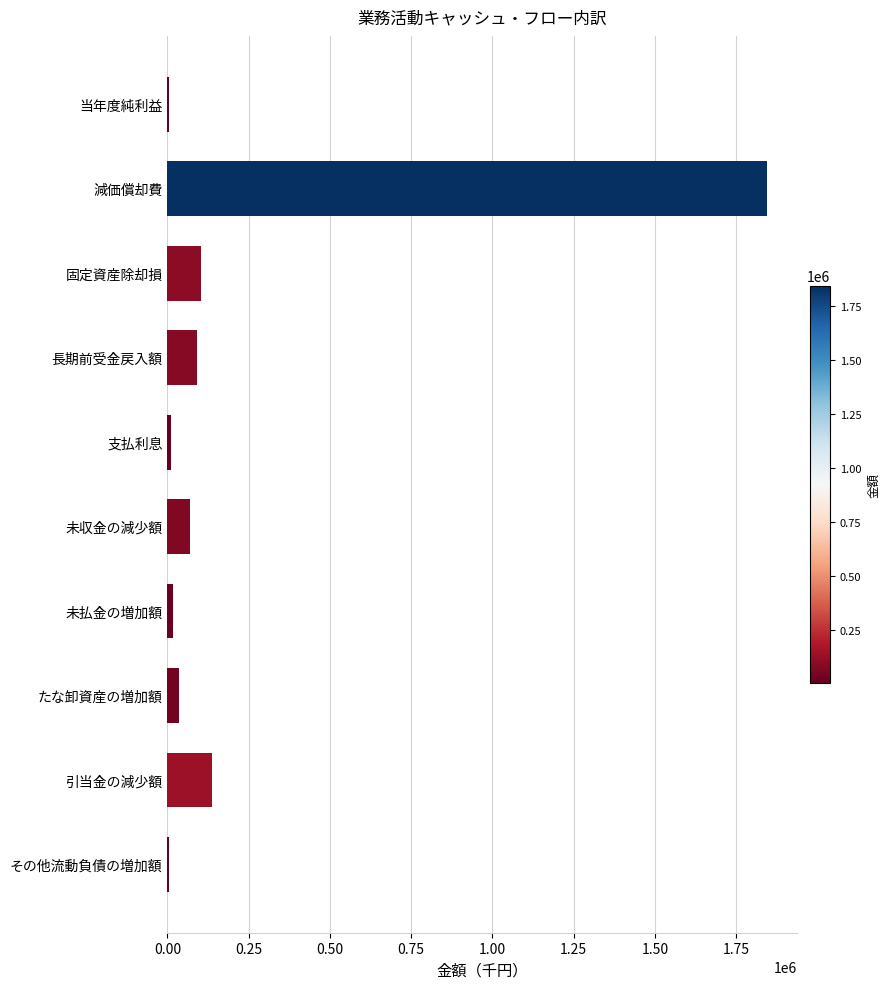

How many categories are shown in the chart?

10